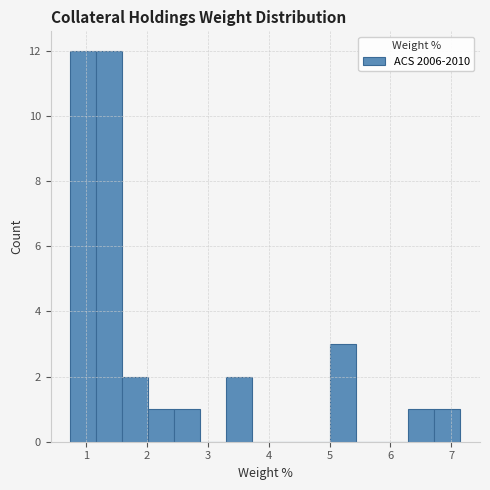

Reading left to right, list every bar in this chart as the range it spans on the x-axis followed by its height. Neither the bar edges nor the heights are printed on the chart, so give them approximately, as read against the axes.

0.7 to 1.2: 12
1.2 to 1.6: 12
1.6 to 2.0: 2
2.0 to 2.4: 1
2.4 to 2.9: 1
2.9 to 3.3: 0
3.3 to 3.7: 2
3.7 to 4.2: 0
4.2 to 4.6: 0
4.6 to 5.0: 0
5.0 to 5.4: 3
5.4 to 5.9: 0
5.9 to 6.3: 0
6.3 to 6.7: 1
6.7 to 7.2: 1